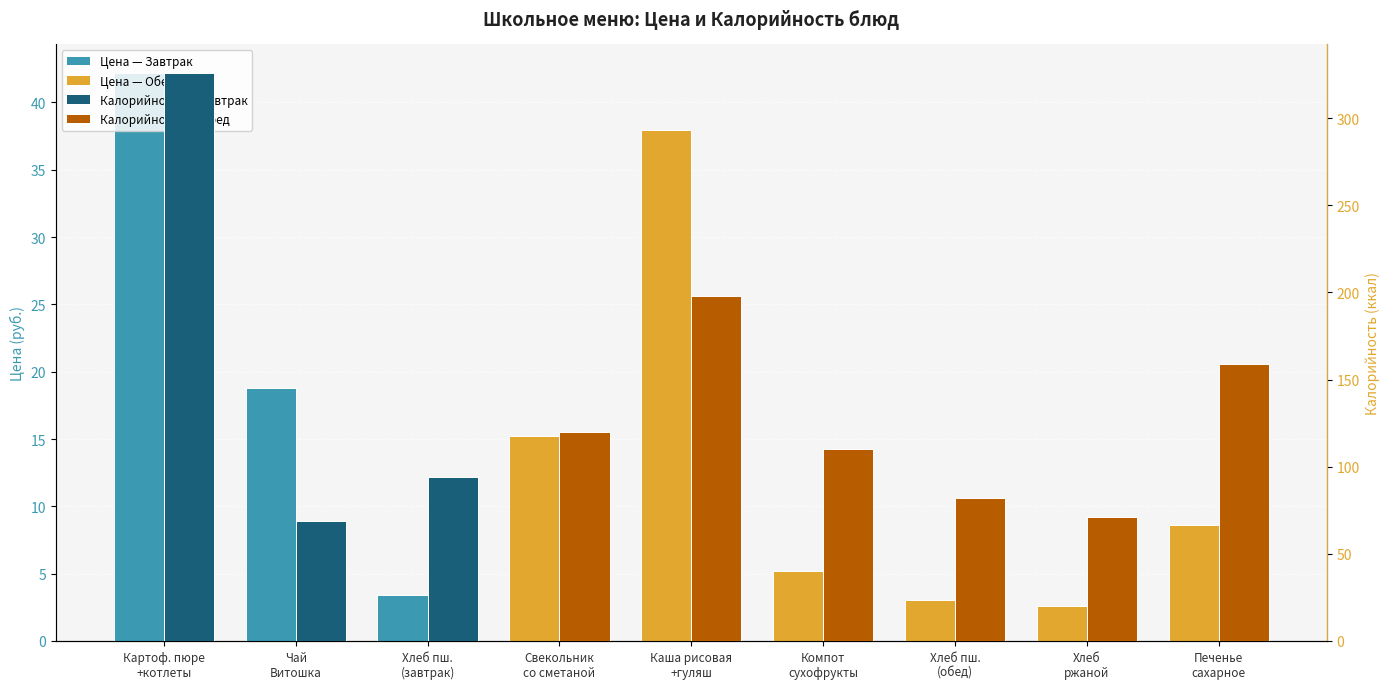

How many bars are there in total?

18